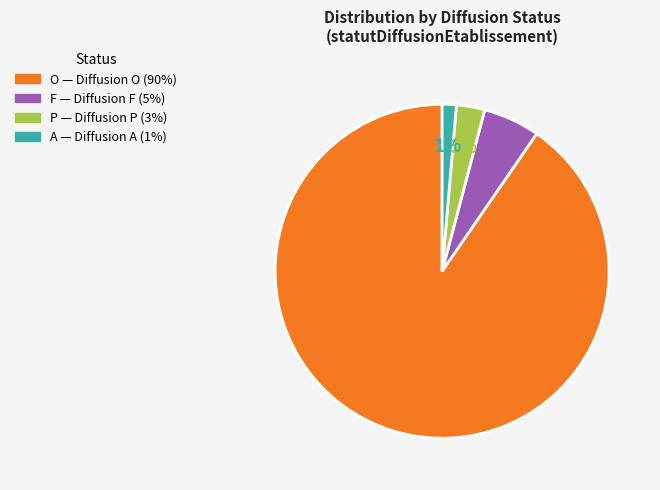

Between A and P, which is larger?

P